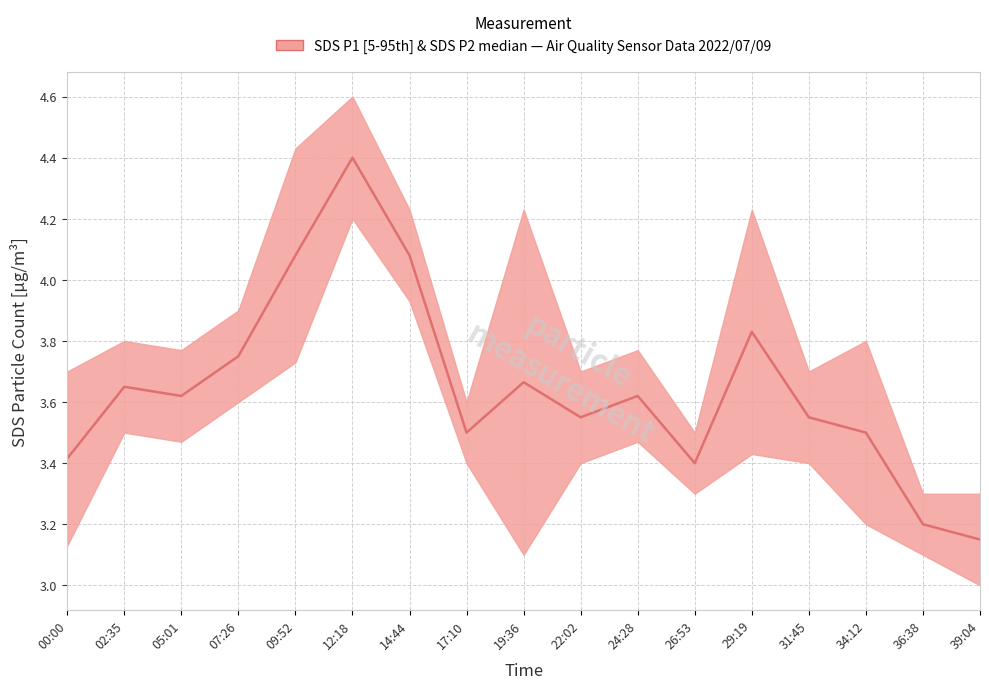

At which category does the chart reach its peak across all series?

12:18